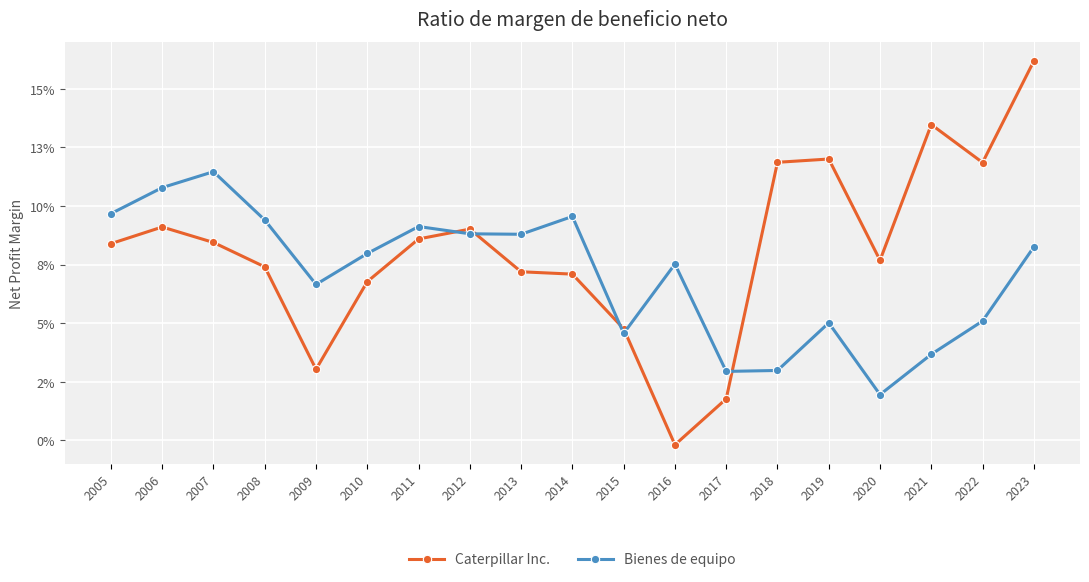

What is the maximum value for Caterpillar Inc.?

0.2